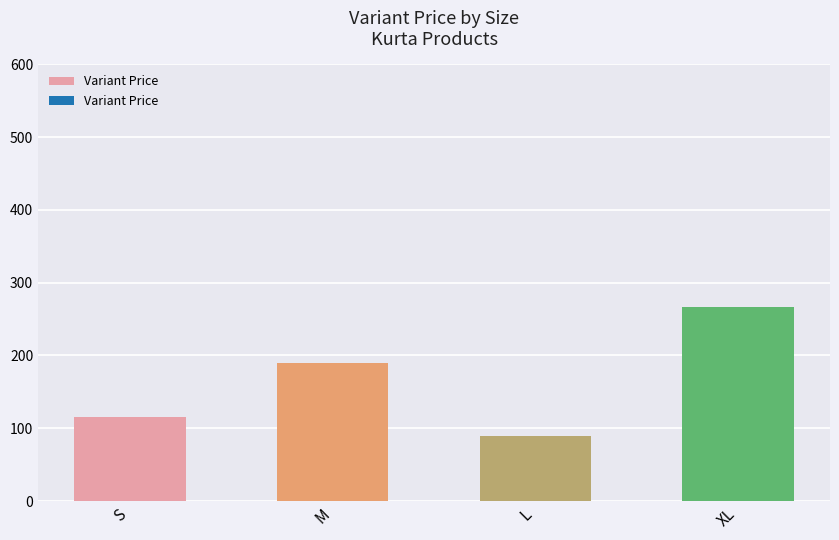

Rank the categories by value from lowest to highest.

L, S, M, XL